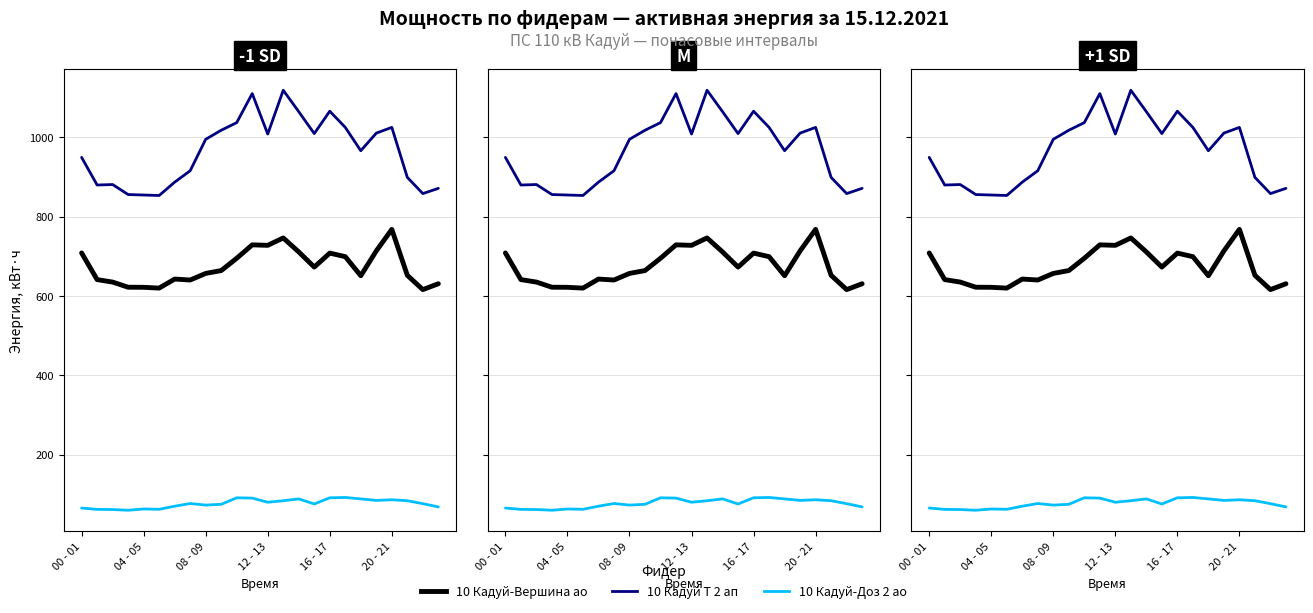

At which category does the chart reach its peak across all series?

13